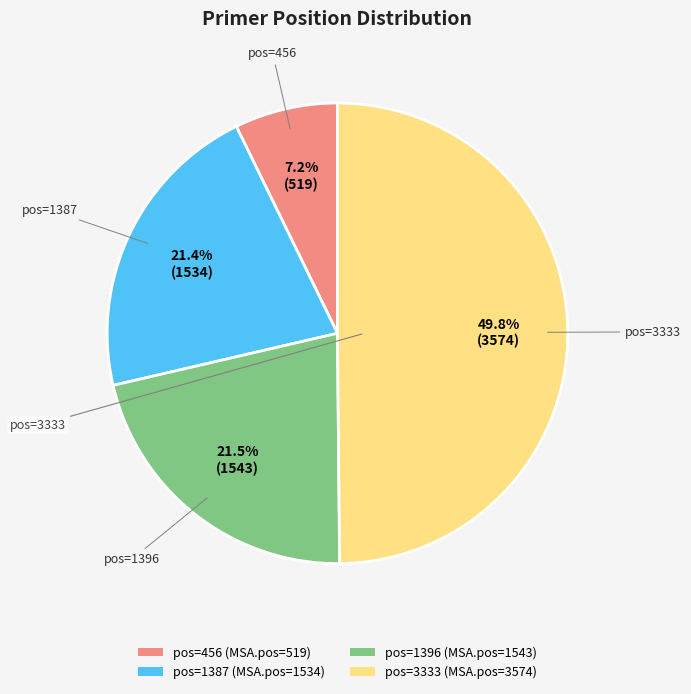

How many segments does this pie chart have?

4